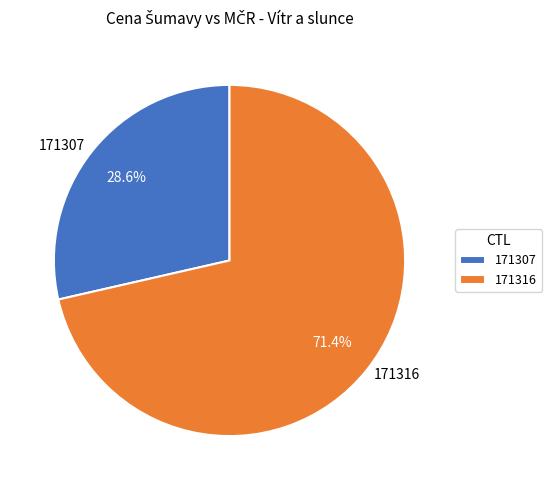

Is it true that 171307 is 37% of the pie?

False